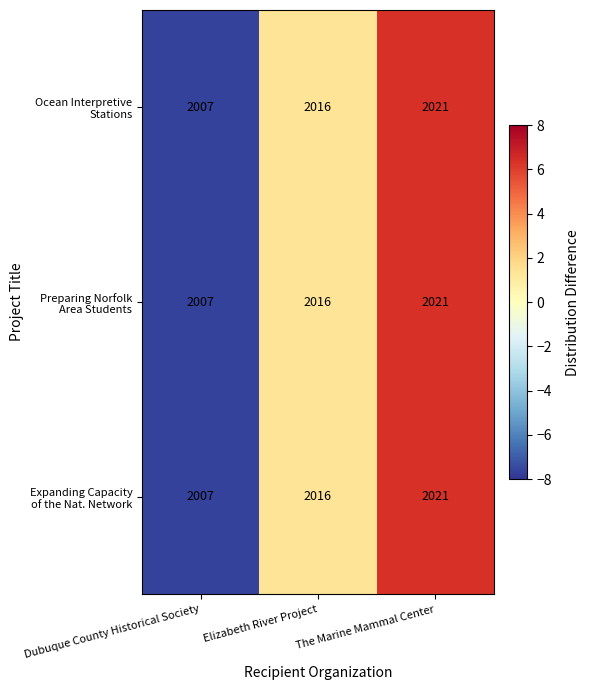

At which category does the chart reach its peak across all series?

The Marine Mammal Center